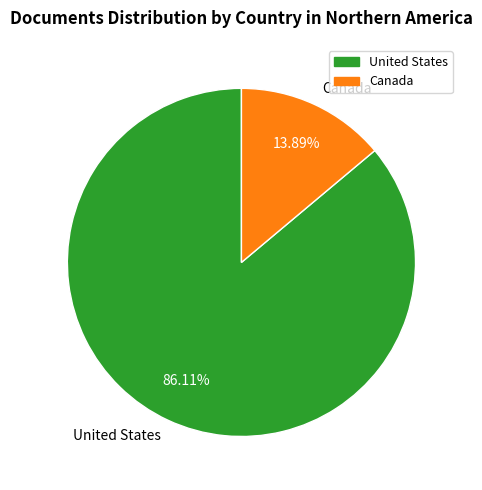

To the nearest percent, what is the difference between the largest and smallest slice percentages?

72%